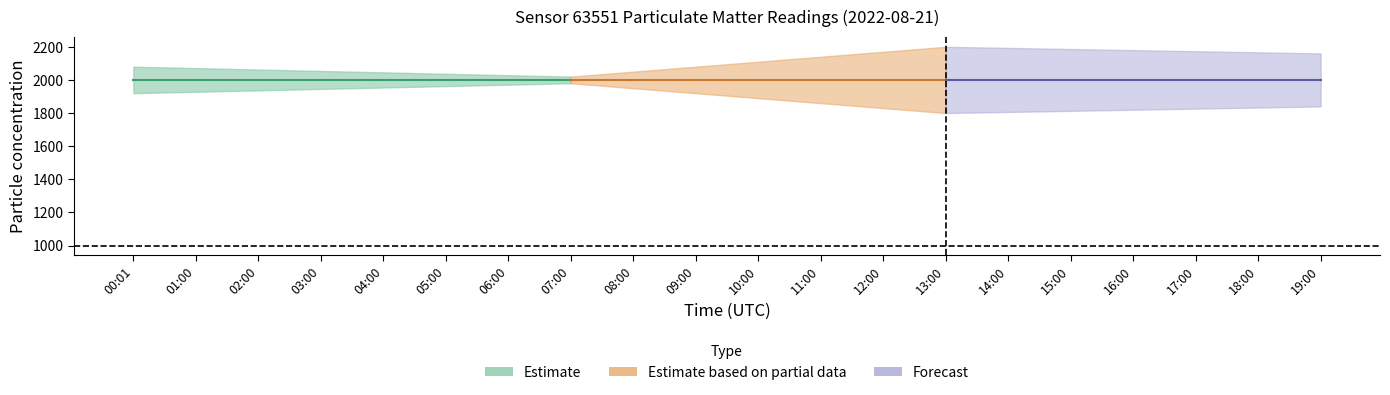

Does the chart have visible grid lines?

No